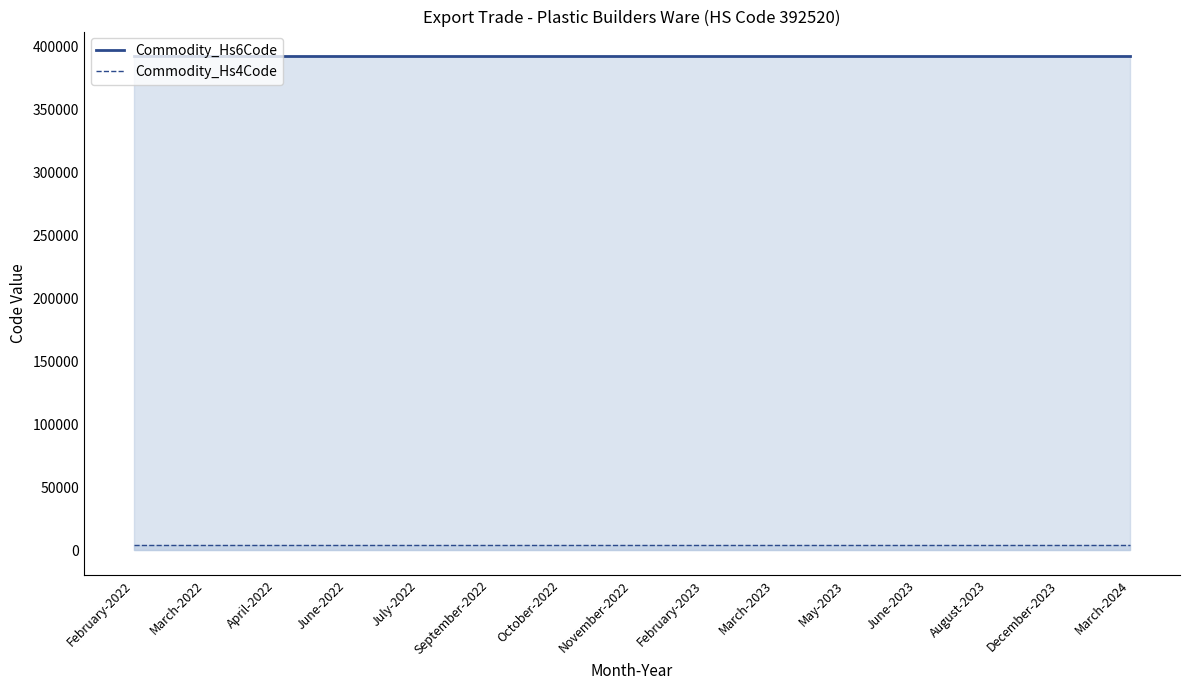

What is the smallest value displayed?

3925